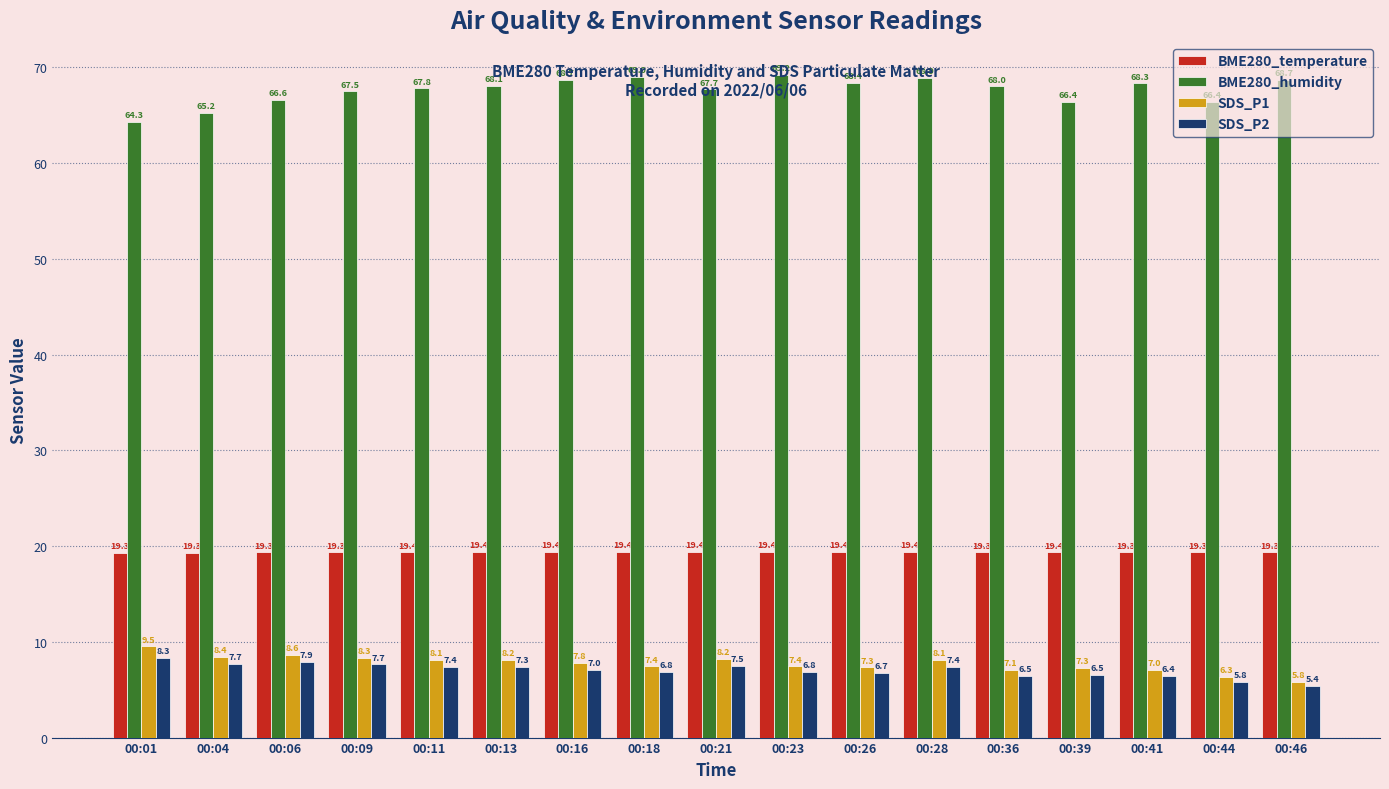

Rank the series by their maximum value, from highest to lowest.

BME280_humidity, BME280_temperature, SDS_P1, SDS_P2